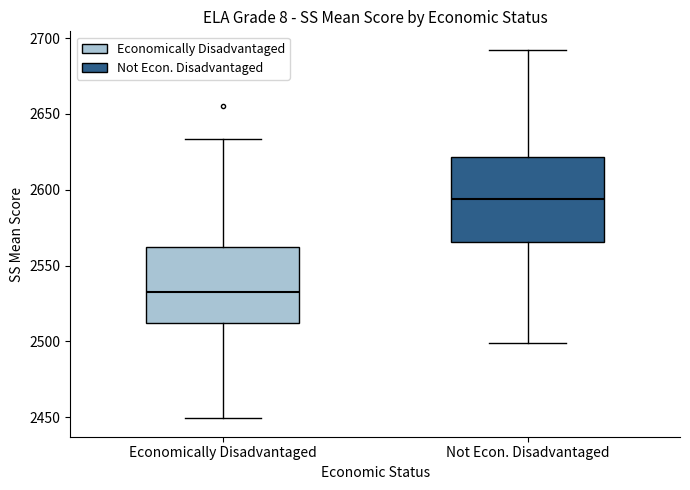

Reading left to right, read every box against the y-axis: the position of its median line, the range the box covers, and the ends of its whiskers. The values are not printed on the chart, so give them approximately, as read against the axis.

Economically Disadvantaged: median 2535, box 2510 to 2560, whiskers 2450 to 2635
Not Econ. Disadvantaged: median 2595, box 2565 to 2620, whiskers 2500 to 2690